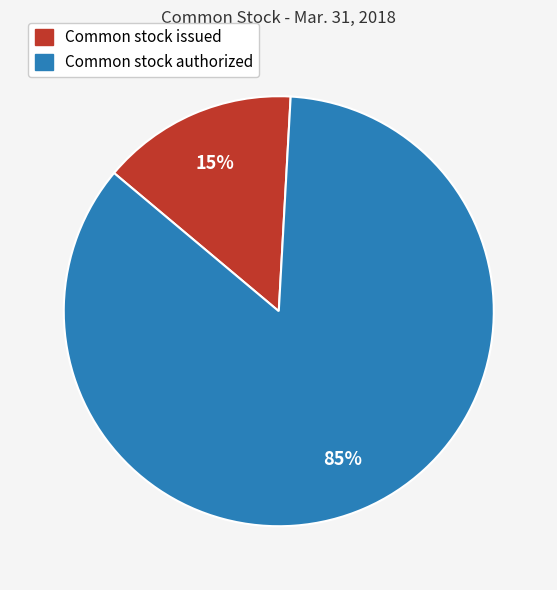

How many segments does this pie chart have?

2